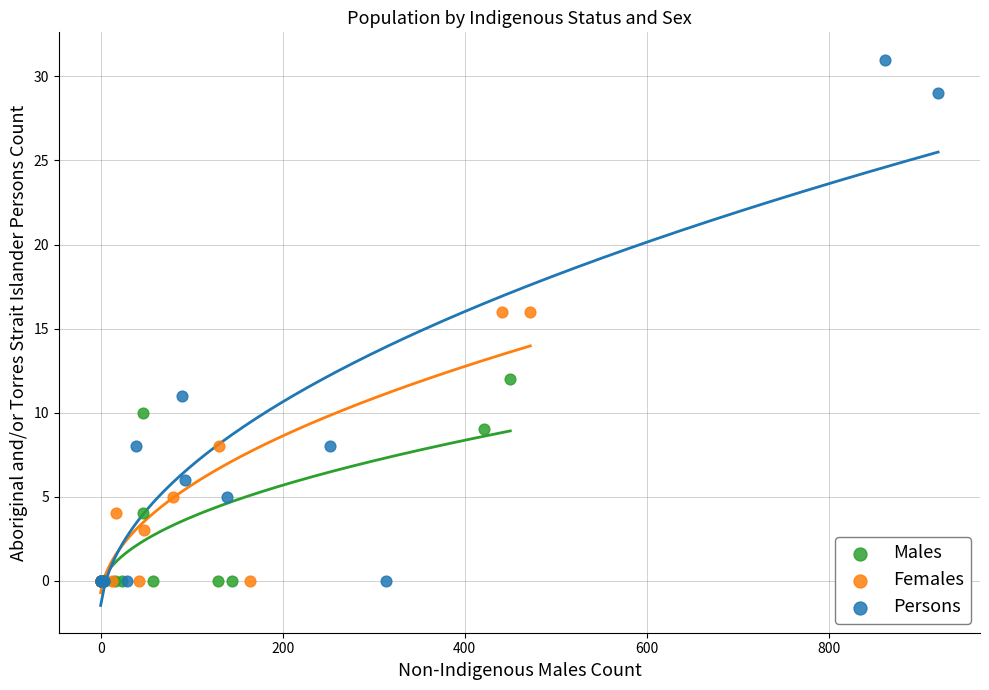

Which series has the widest spread of Y values?

Persons